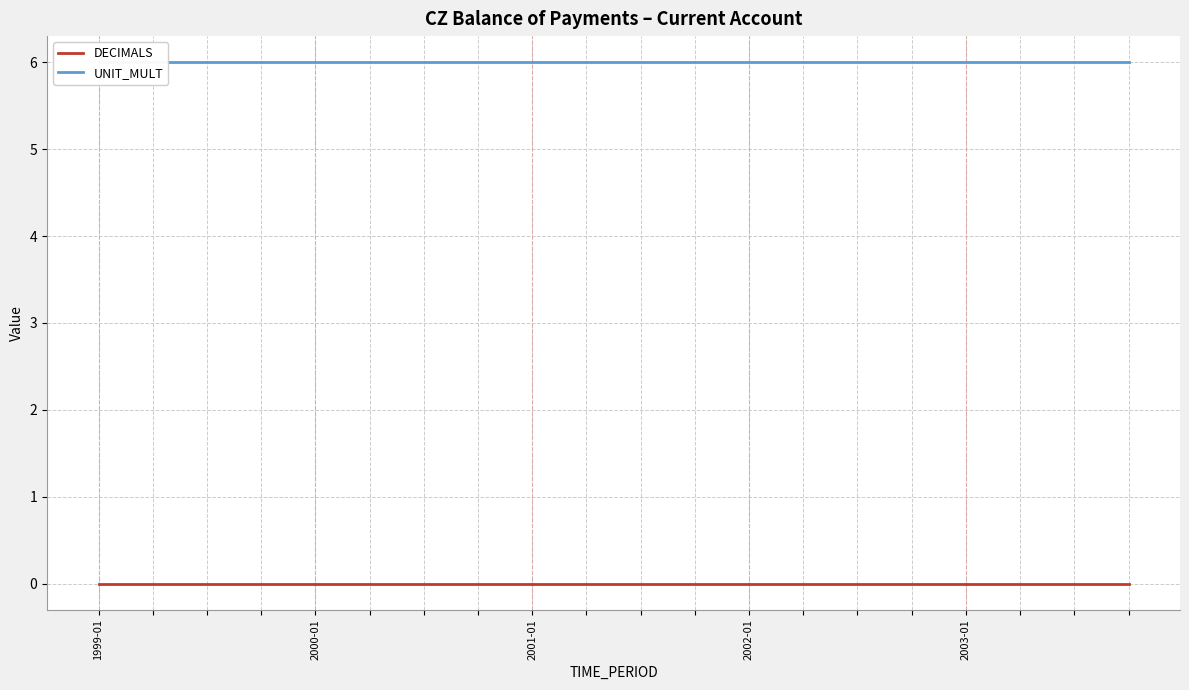

What is the maximum value for UNIT_MULT?

6